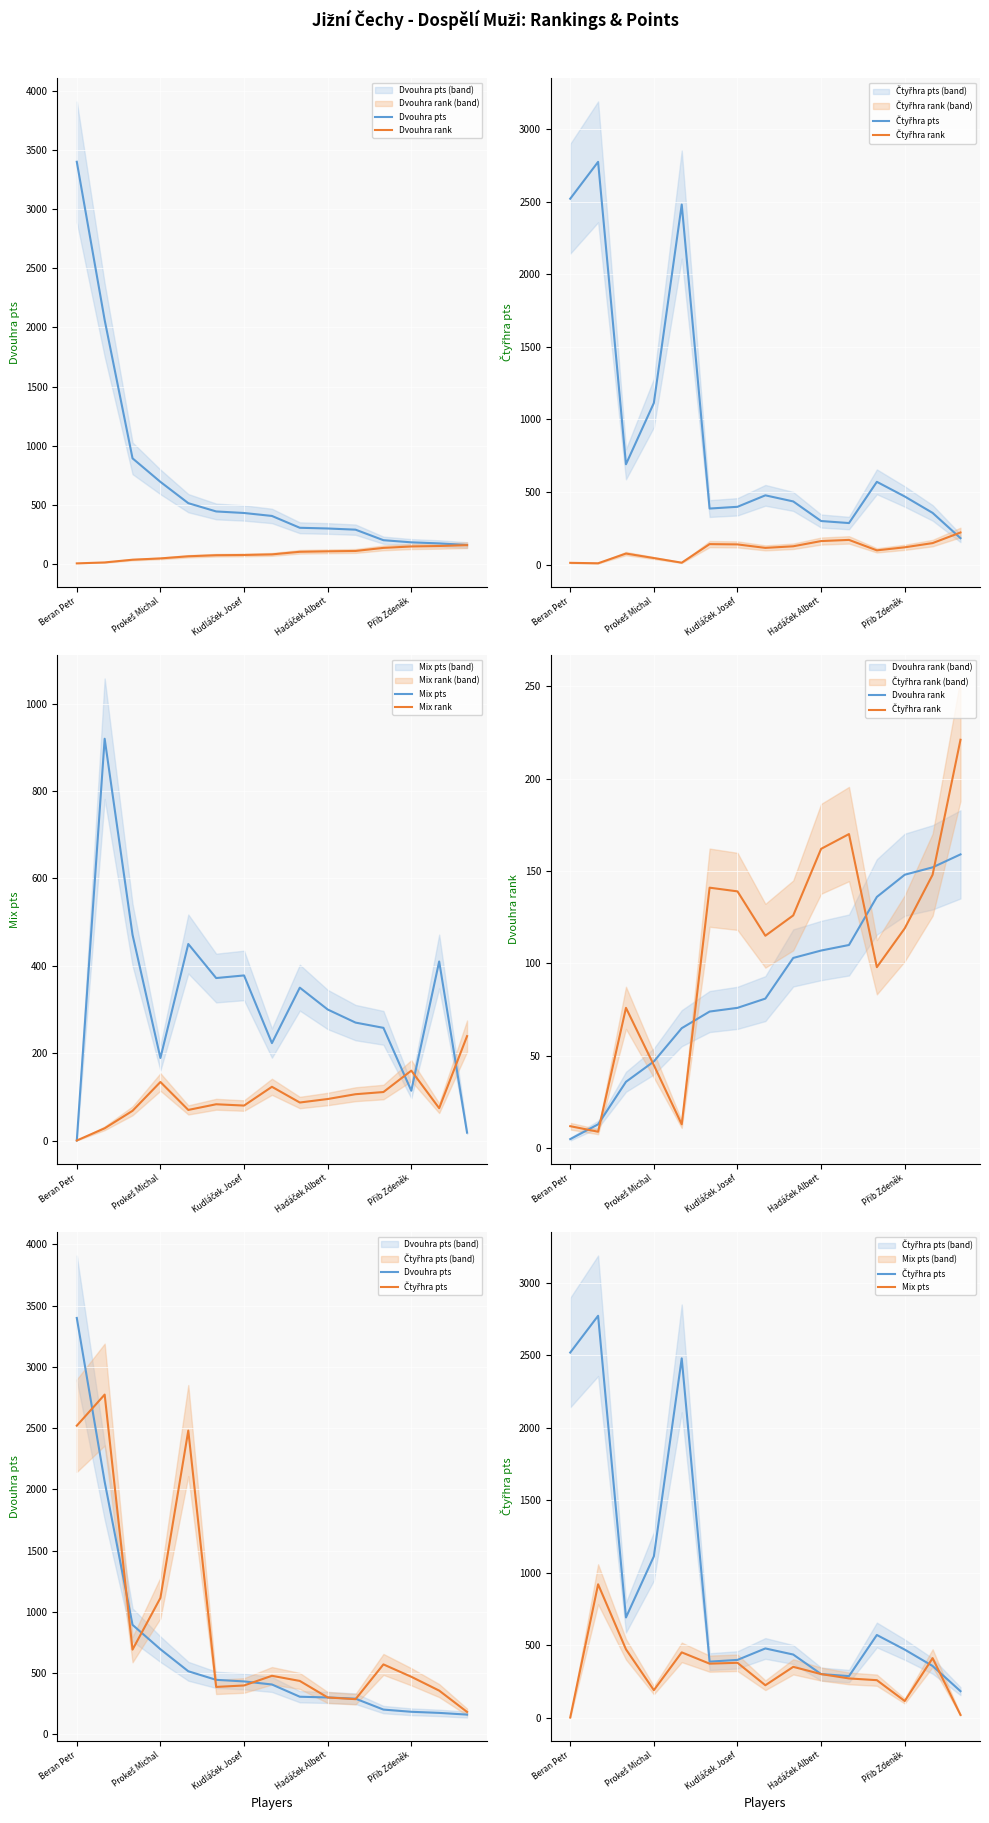

Rank the series at Prokeš Michal from highest to lowest value.

Čtyřhra pts, Dvouhra pts, Mix pts, Mix rank, Dvouhra rank, Čtyřhra rank